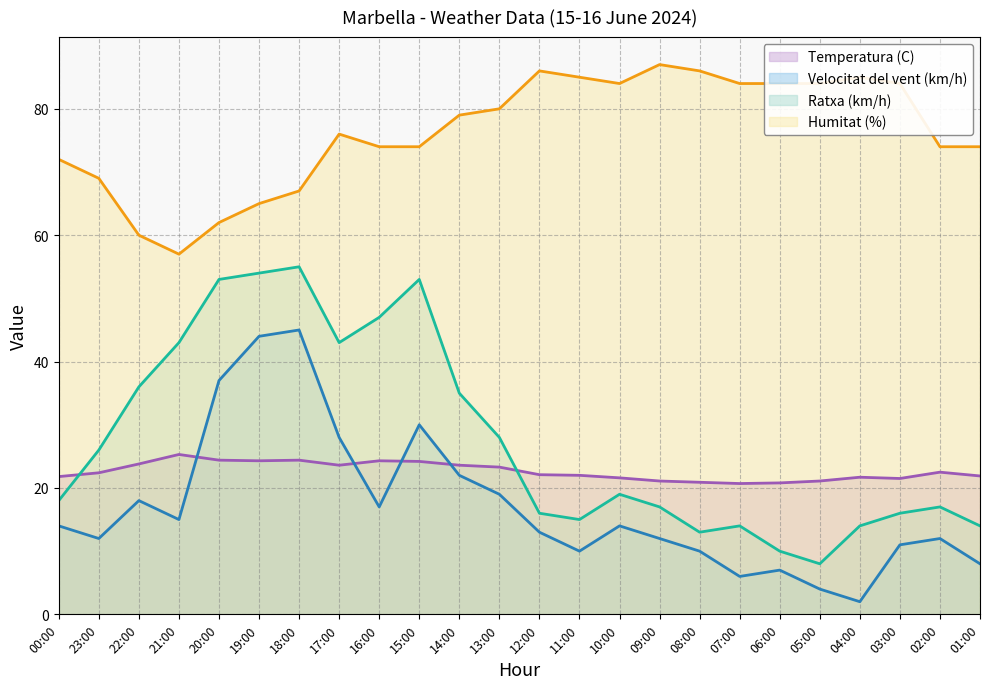

How many values in the Ratxa (km/h) series are below 19?

12